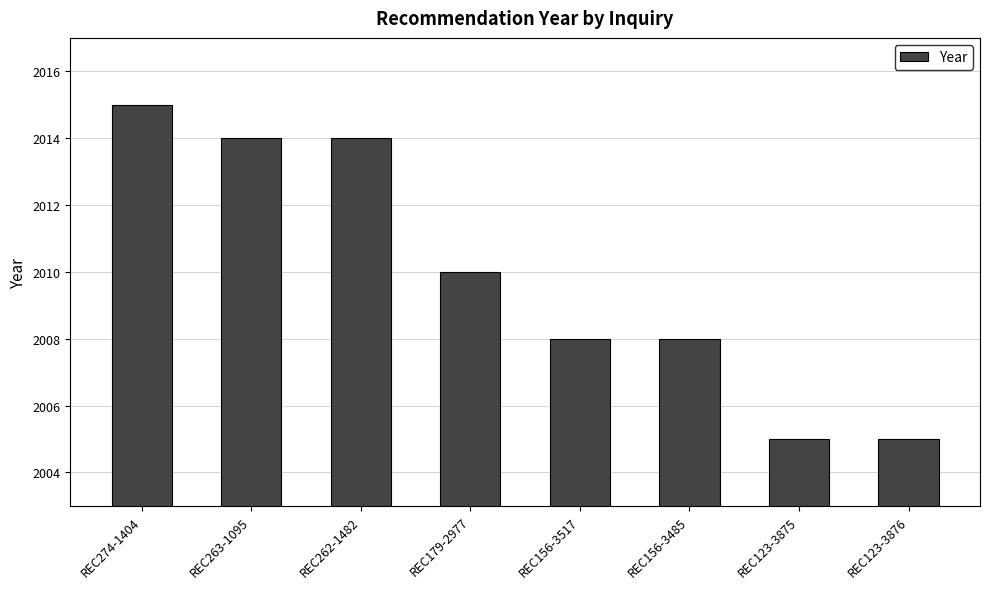

What is the difference between the values at REC179-2977 and REC123-3876?

5